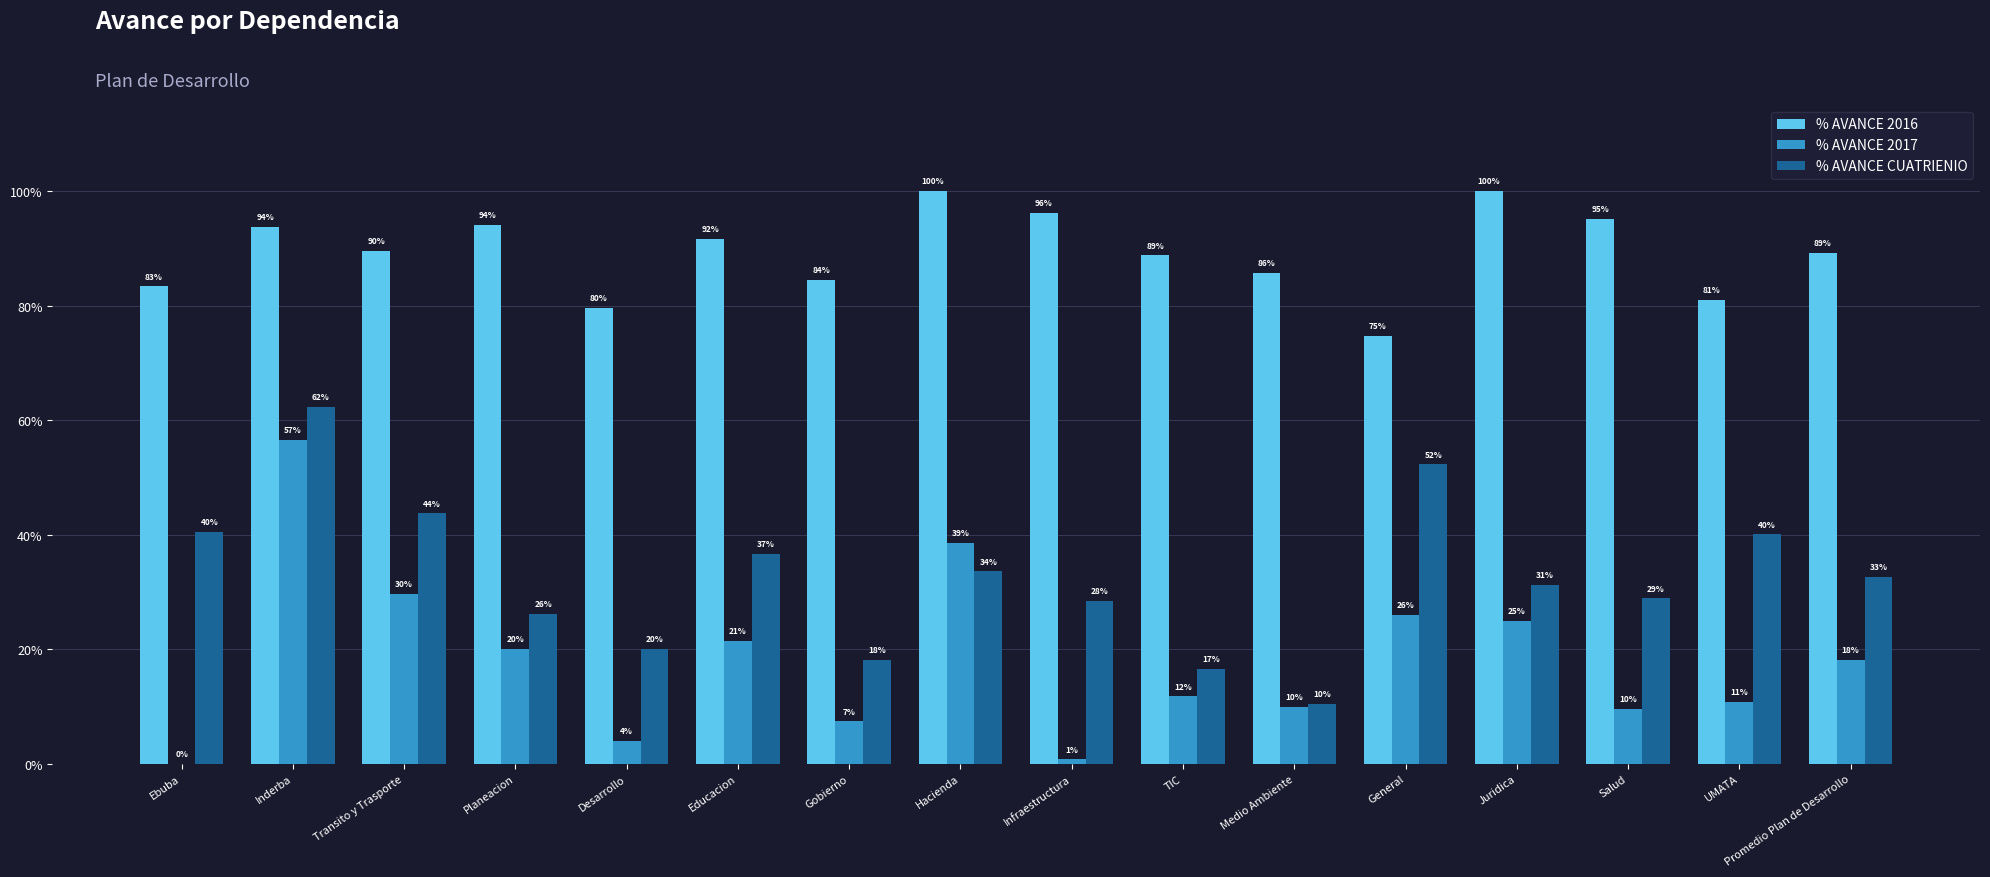

Which category has the lowest value in the % AVANCE 2017 series?

Ebuba